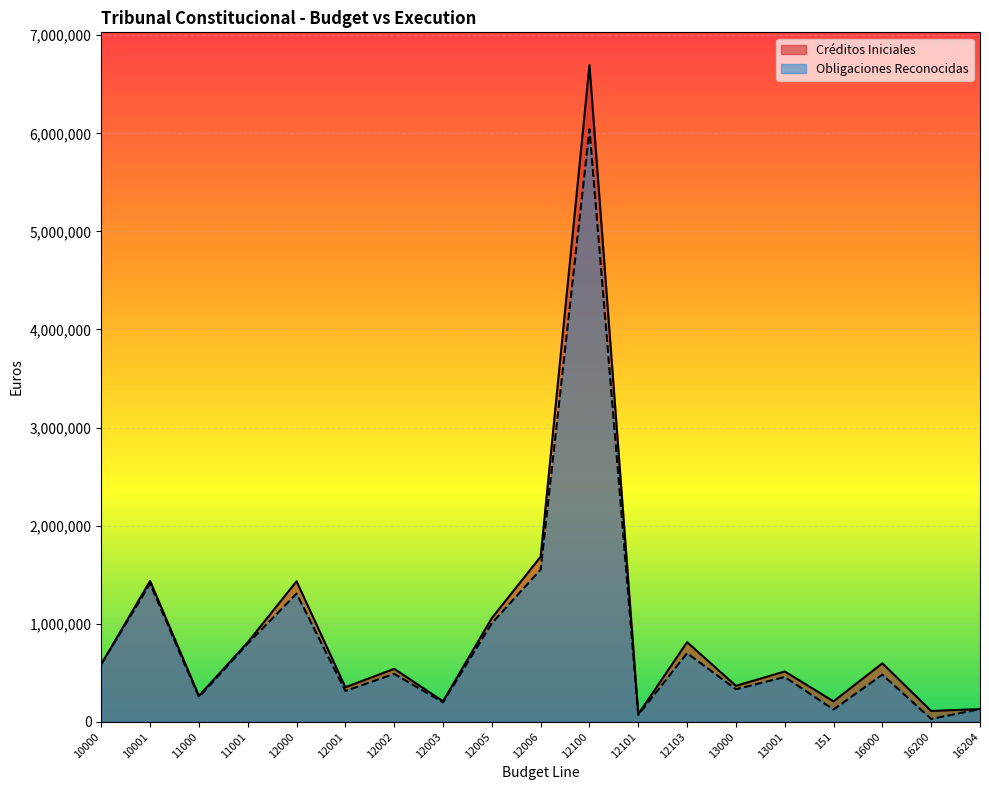

How many lines are shown in the chart?

2